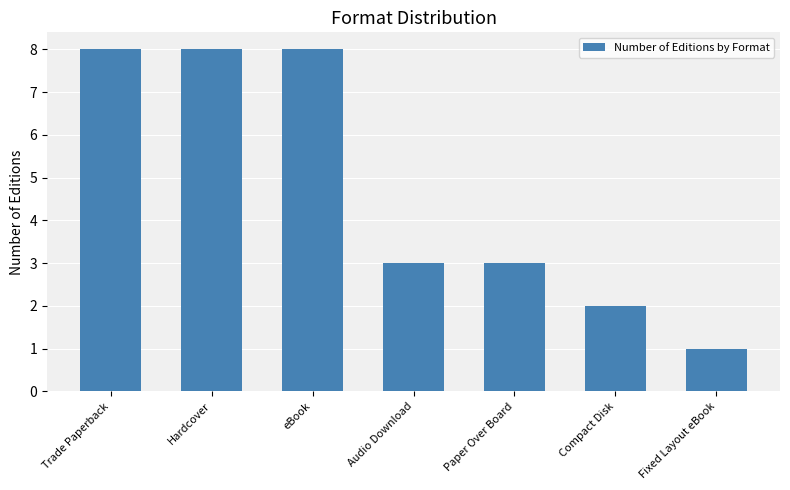

Are the bars grouped side by side (vs. stacked)?

No